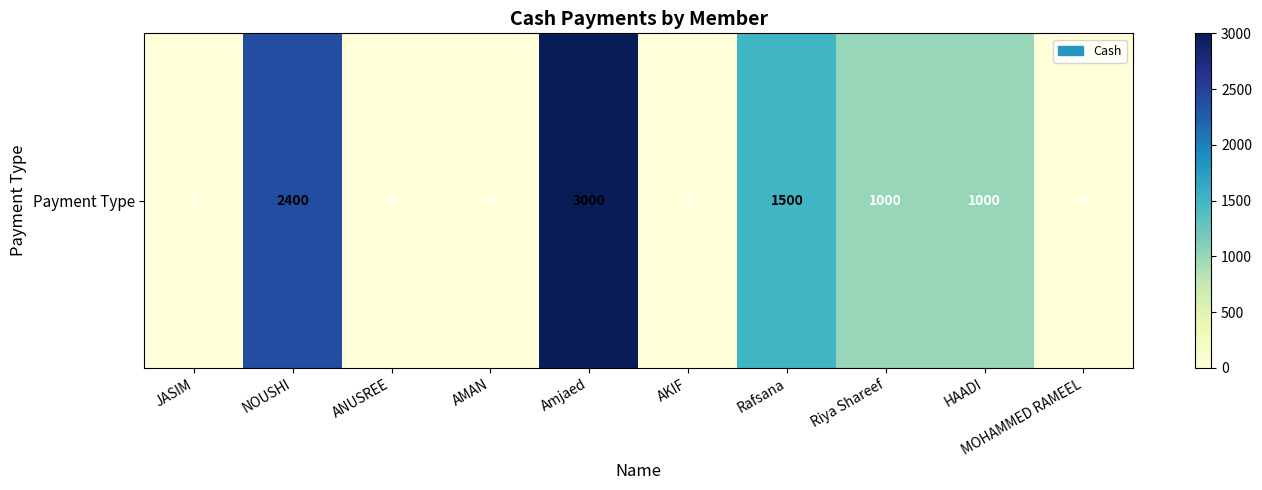

True or false: the data shows -1330 at ANUSREE.

False